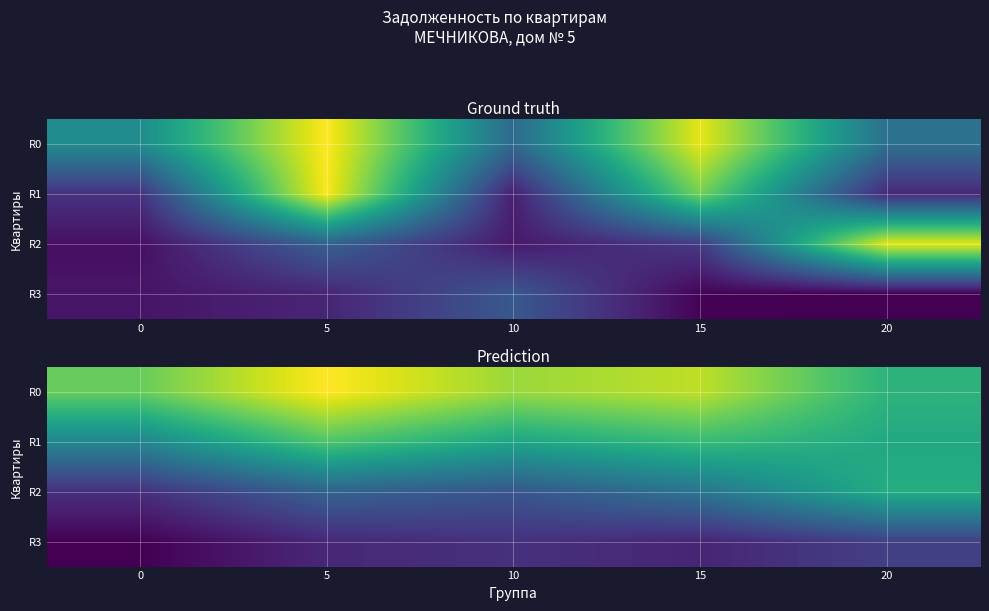

The value of R2 at 10 is 10286.8. True or false?

True